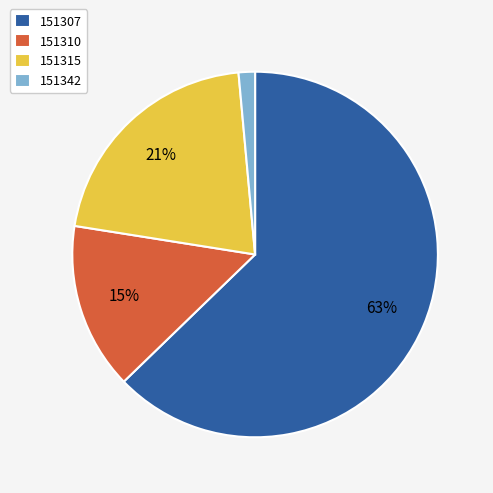

What percentage is the 151310 slice, to the nearest percent?

15%